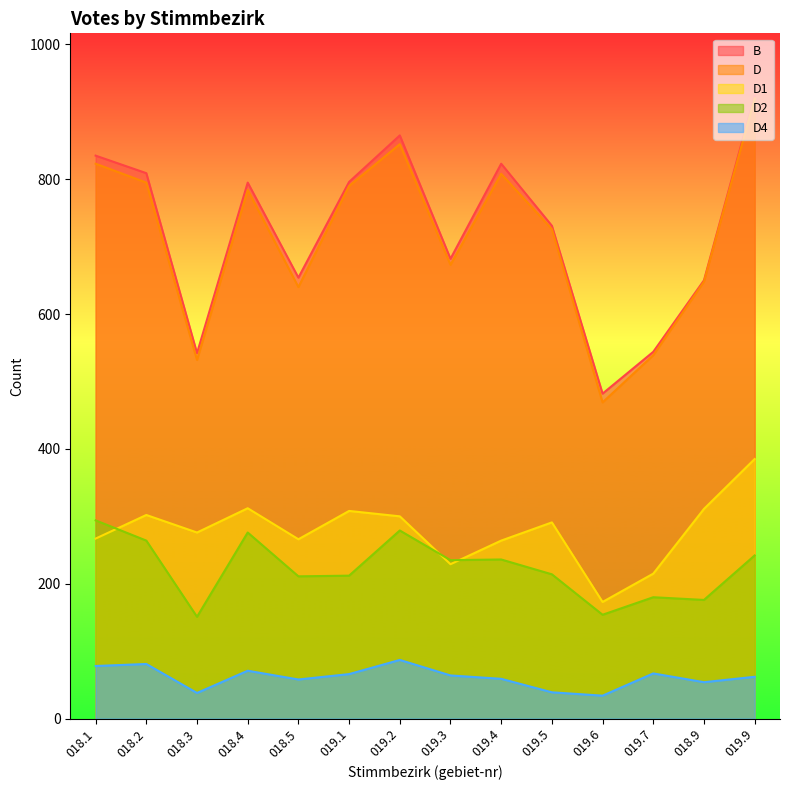

True or false: D has more than 0 interior local peaks.

True